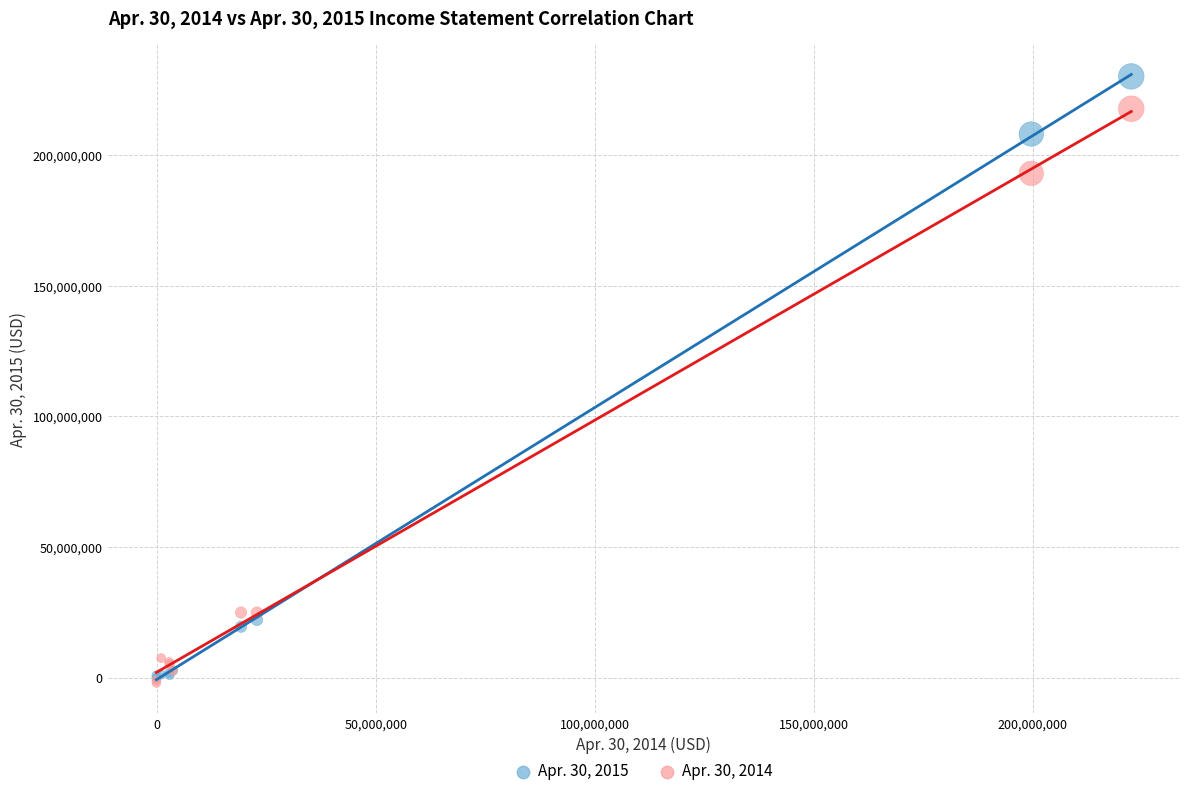

Across all series, what Y value is closest to 114087259?

193099950.0